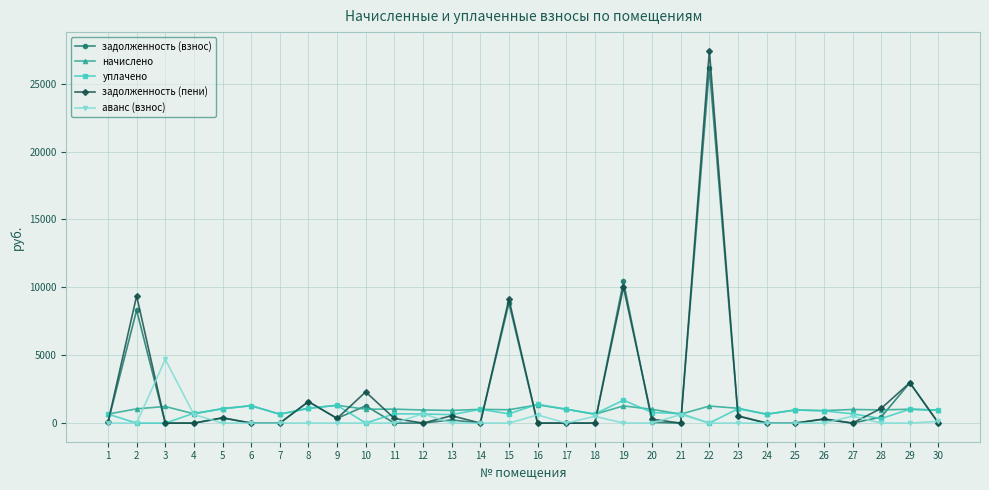

At which label does задолженность (взнос) first exceed 51?

1